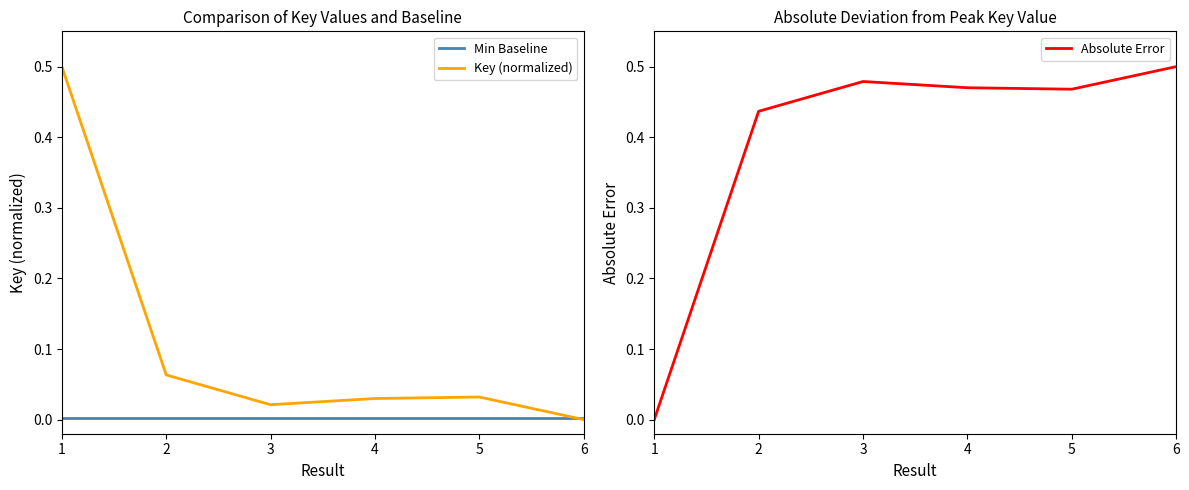

What are all the series names shown in the legend?

Min Baseline, Key (normalized), Absolute Error